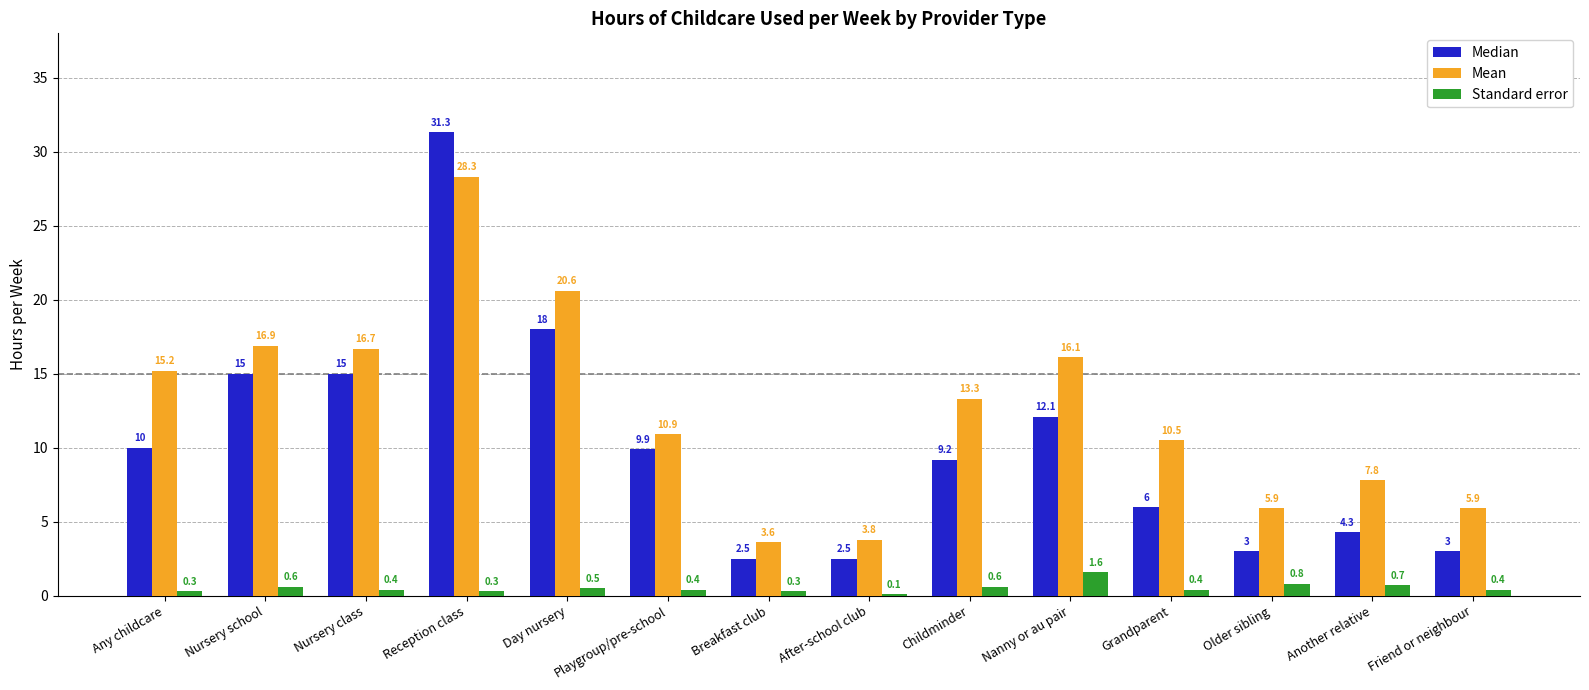

Between Playgroup/pre-school and Older sibling, which series saw the biggest shift?

Median